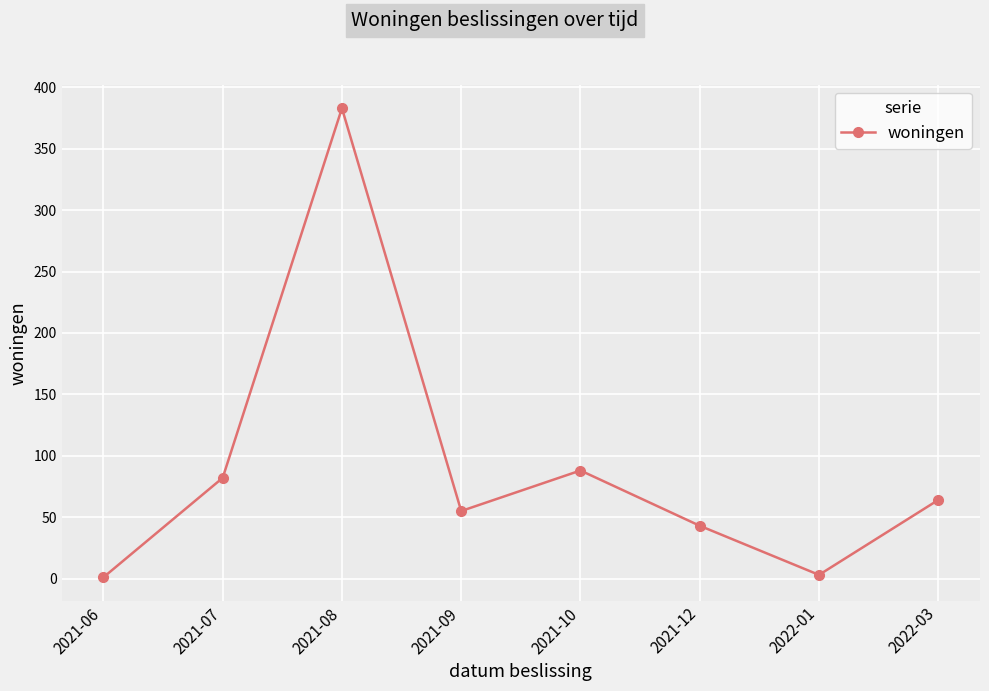

True or false: there are more than 0 points higher than both neighbors.

True